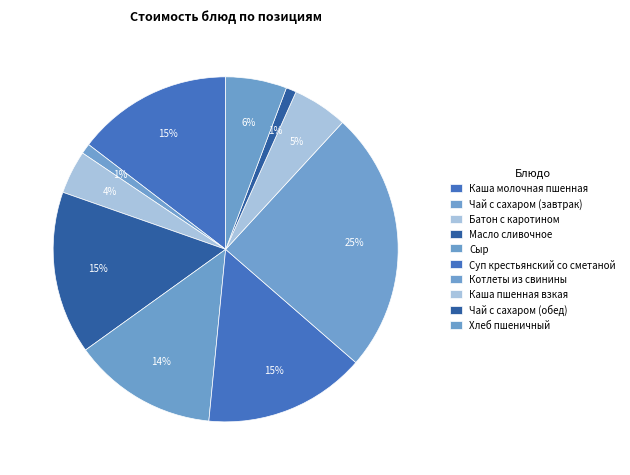

Which slice is the largest?

Котлеты из свинины